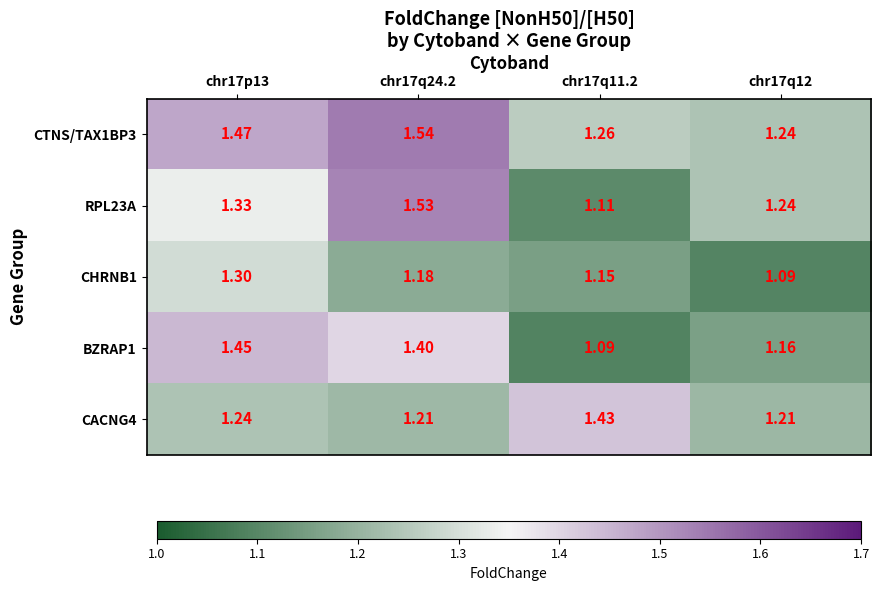

Is the value of CHRNB1 at chr17p13 greater than the value of CACNG4 at chr17q11.2?

No